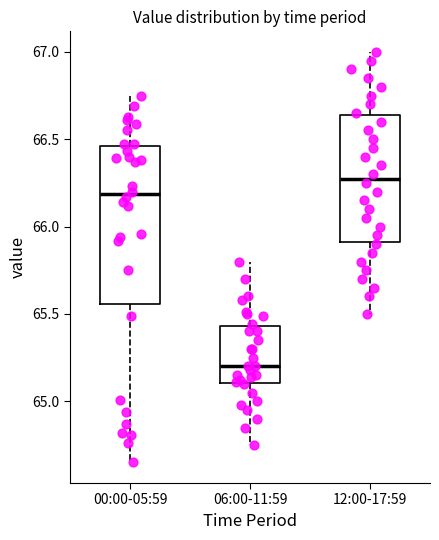

Reading left to right, read every box against the y-axis: the position of its median line, the range the box covers, and the ends of its whiskers. The values are not printed on the chart, so give them approximately, as read against the axis.

00:00-05:59: median 66.20, box 65.55 to 66.45, whiskers 64.65 to 66.75
06:00-11:59: median 65.20, box 65.10 to 65.45, whiskers 64.75 to 65.80
12:00-17:59: median 66.30, box 65.90 to 66.65, whiskers 65.50 to 67.00